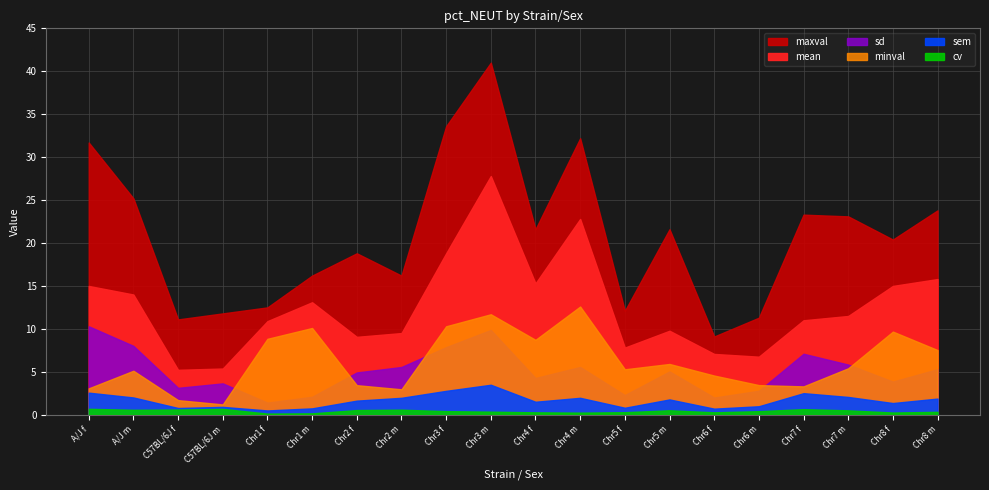

At which category does cv reach its first local peak?

C57BL/6J m